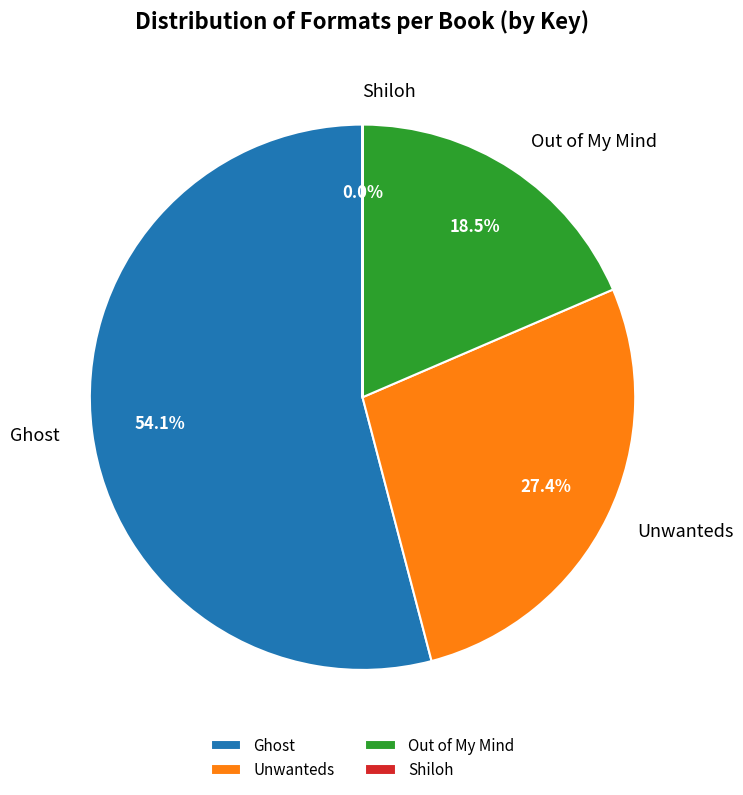

Which slice is the largest?

Ghost